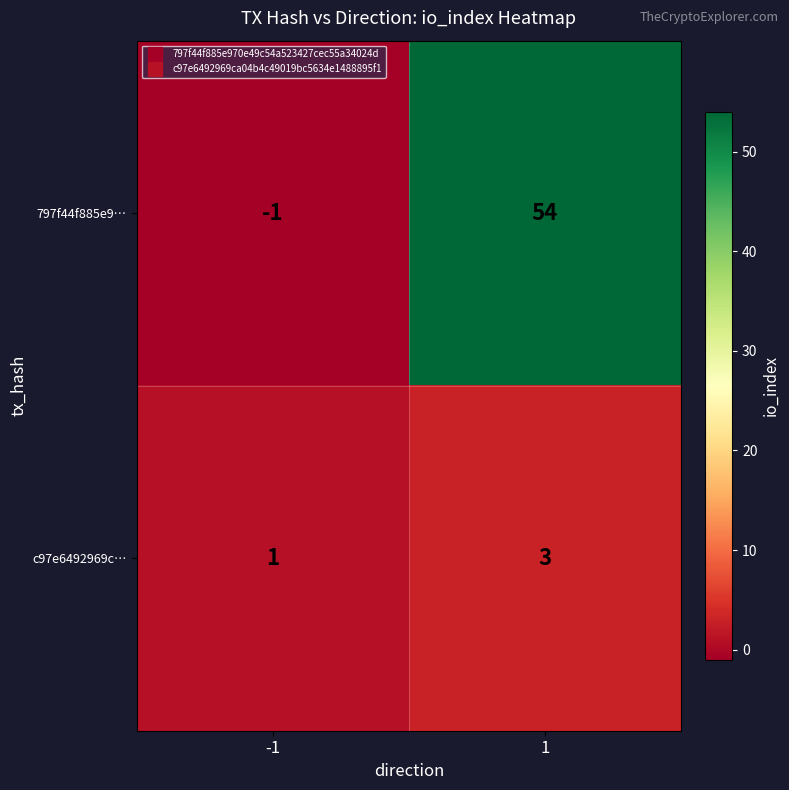

At which category is the sum across all series the highest?

1